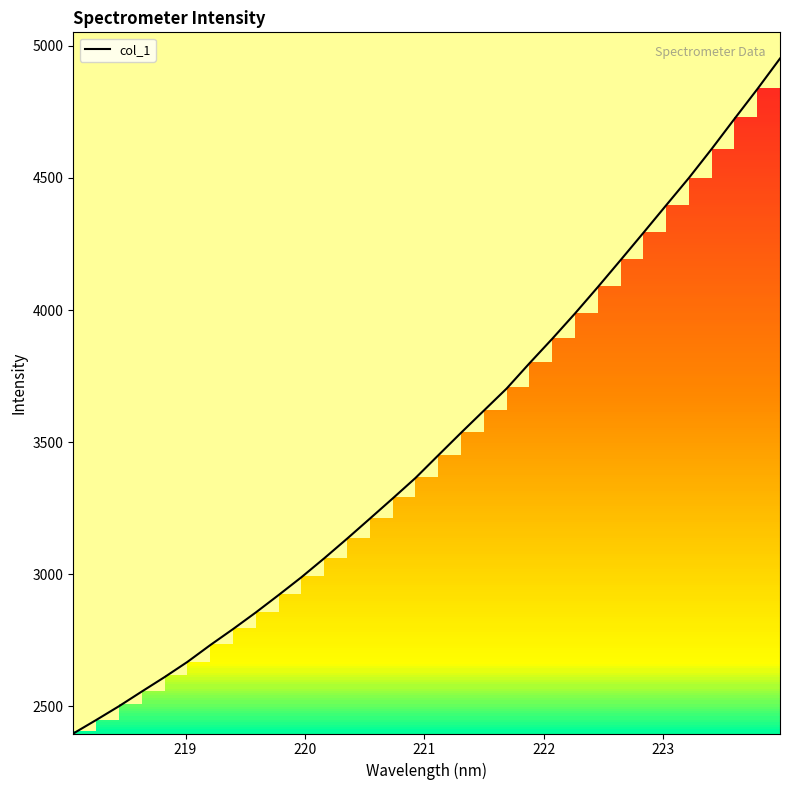

What is the minimum value shown in the chart?

2397.5